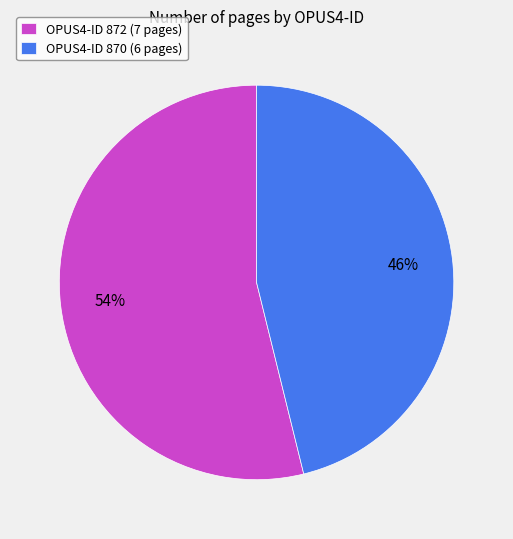

To the nearest percent, what is the difference between the largest and smallest slice percentages?

8%